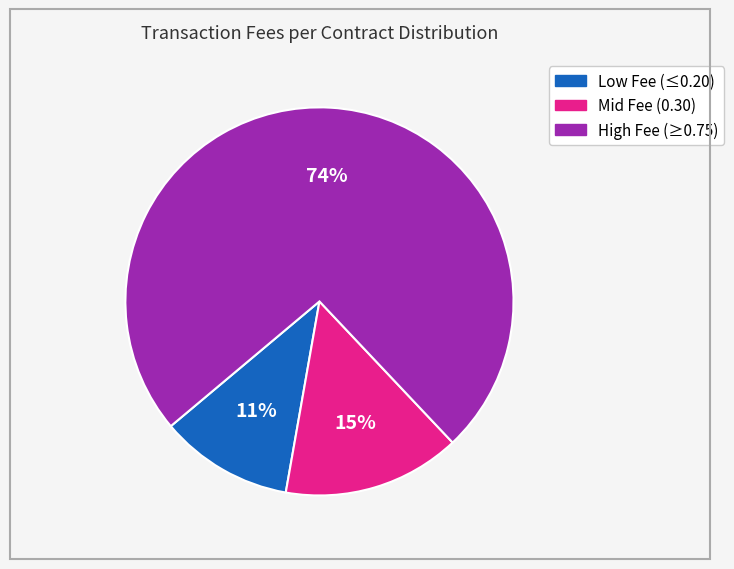

Is there a majority slice in this chart?

Yes